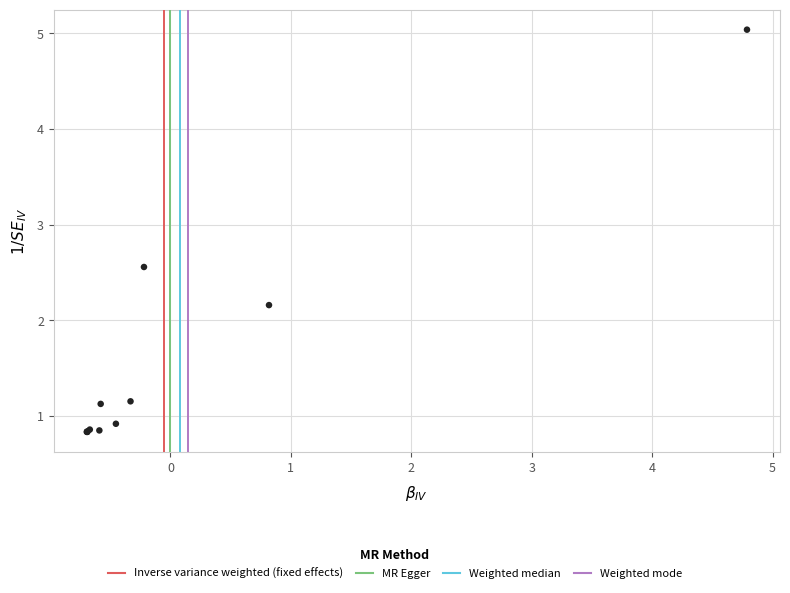

What Y value in the scatter plot is closest to 2?

2.2